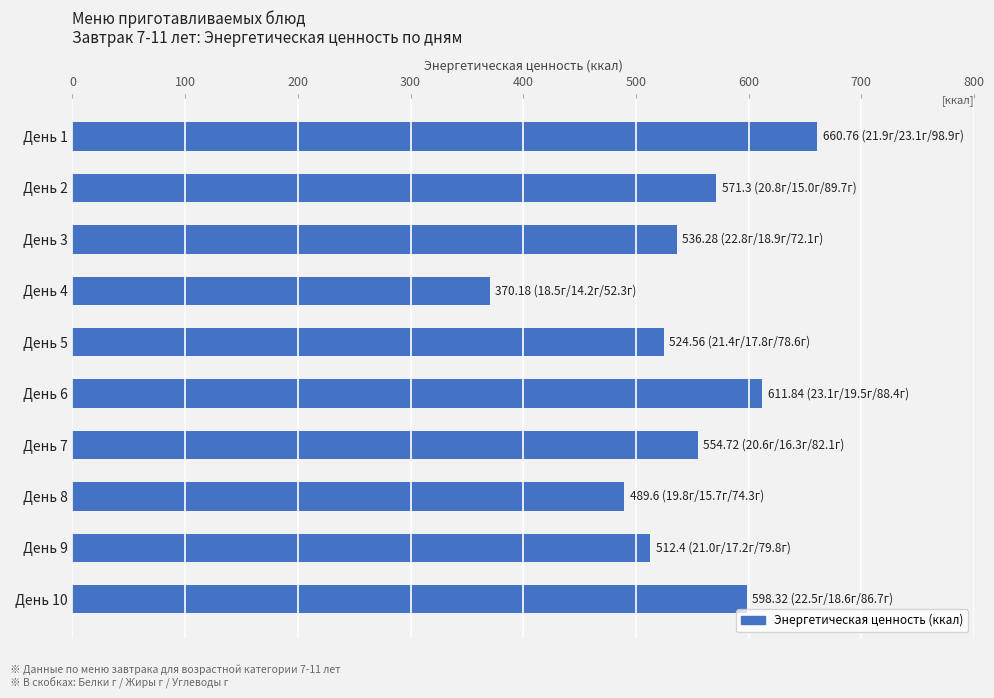

How many values are below 554?

5